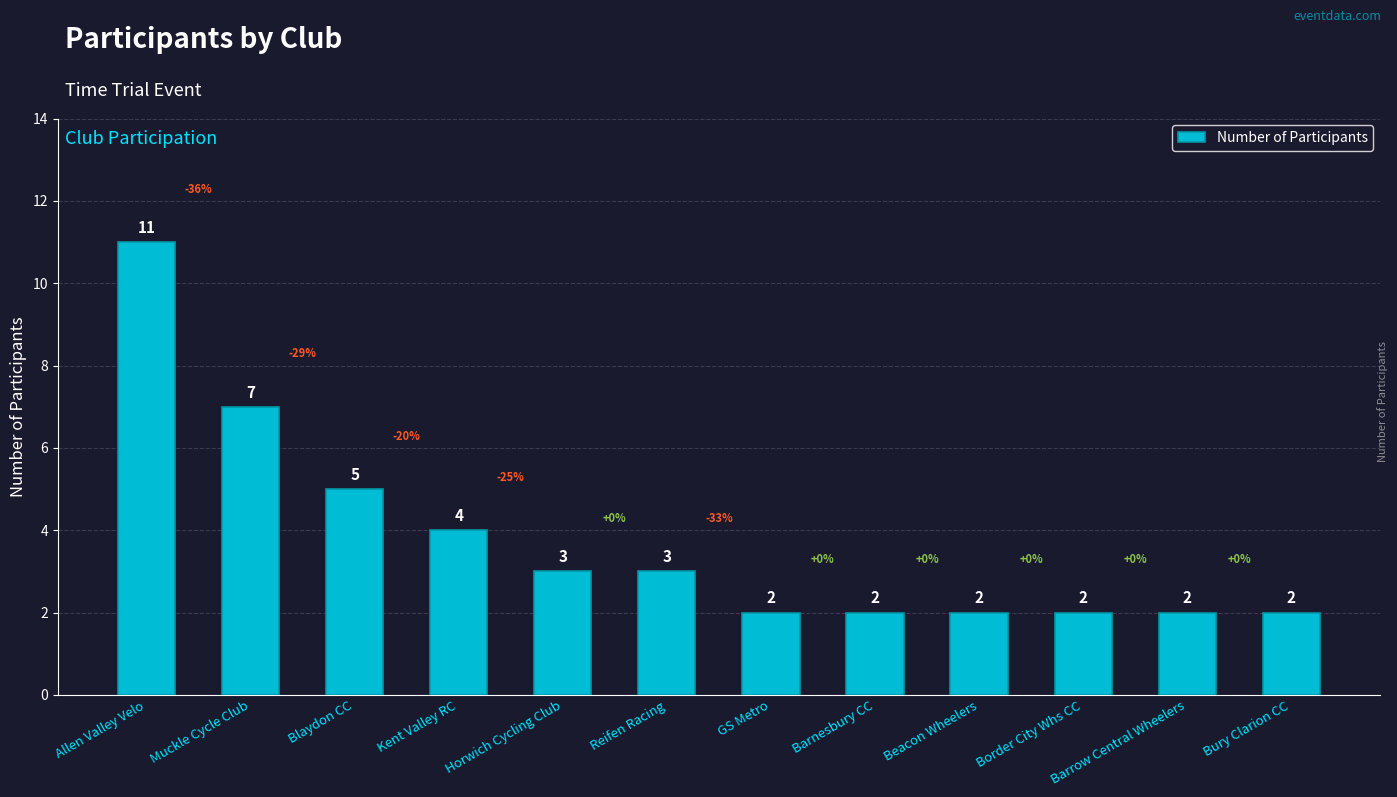

Between Allen Valley Velo and GS Metro, which is larger?

Allen Valley Velo